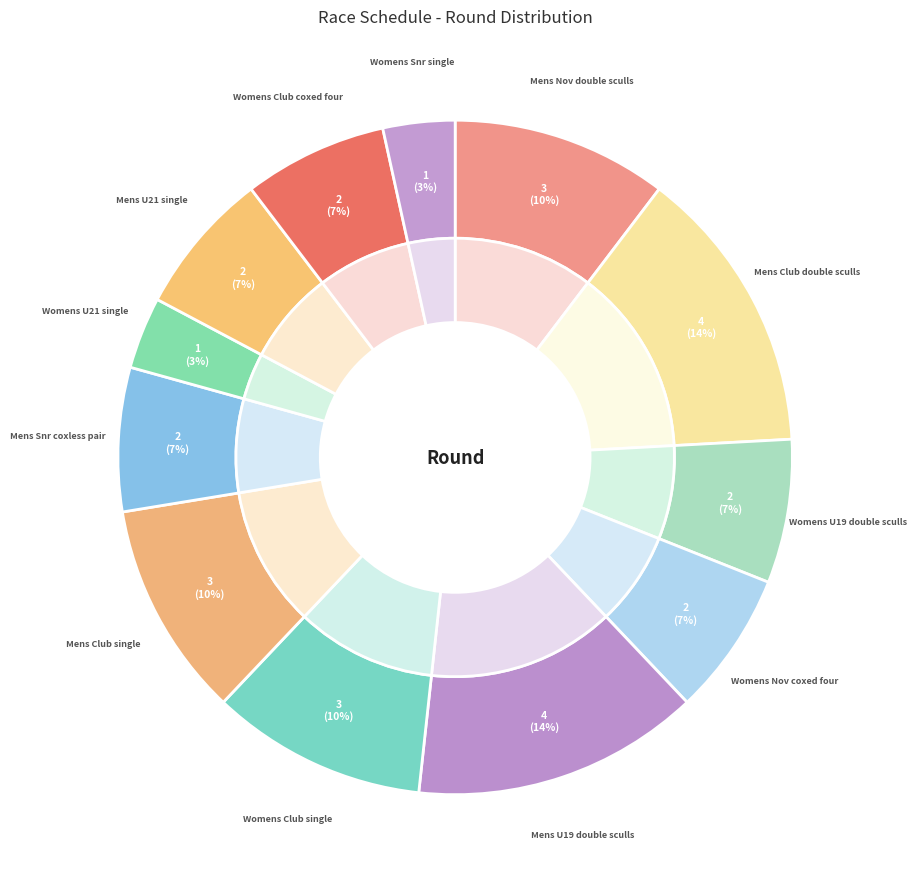

How many segments does this pie chart have?

8